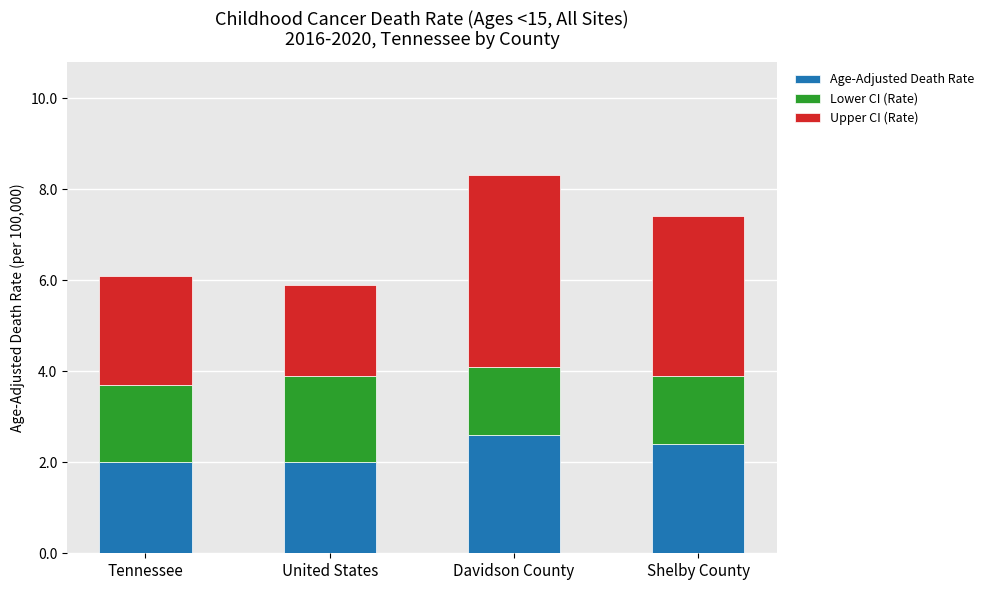

What is the sum of all Age-Adjusted Death Rate values?

9.0